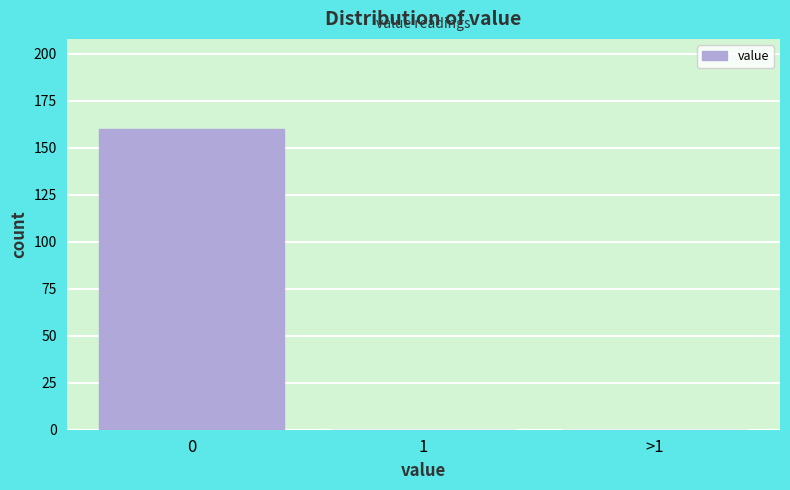

Reading left to right, extract all data points from this chart.

0=160	1=0	>1=0